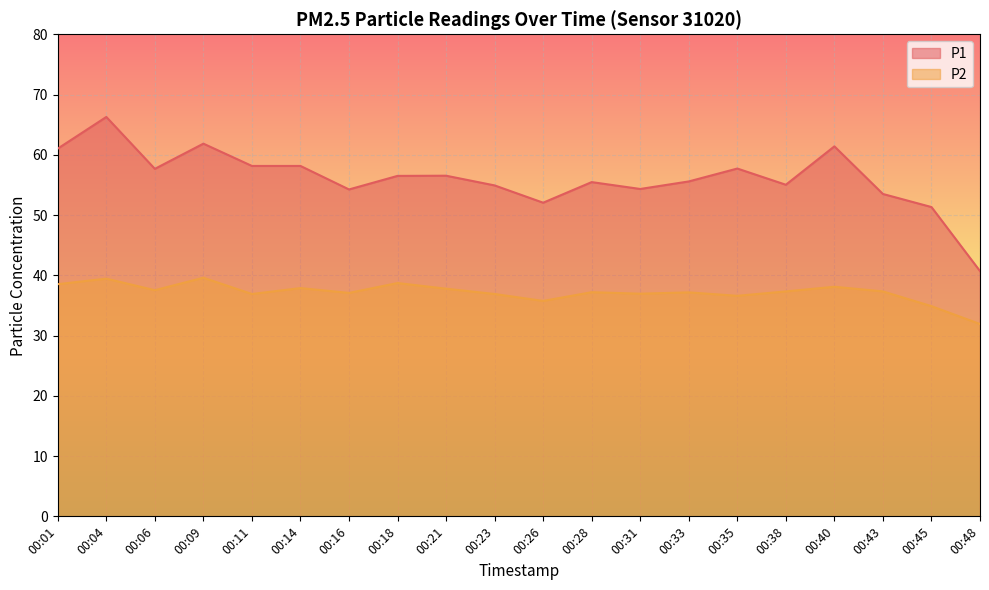

What is the maximum value for P2?

39.6